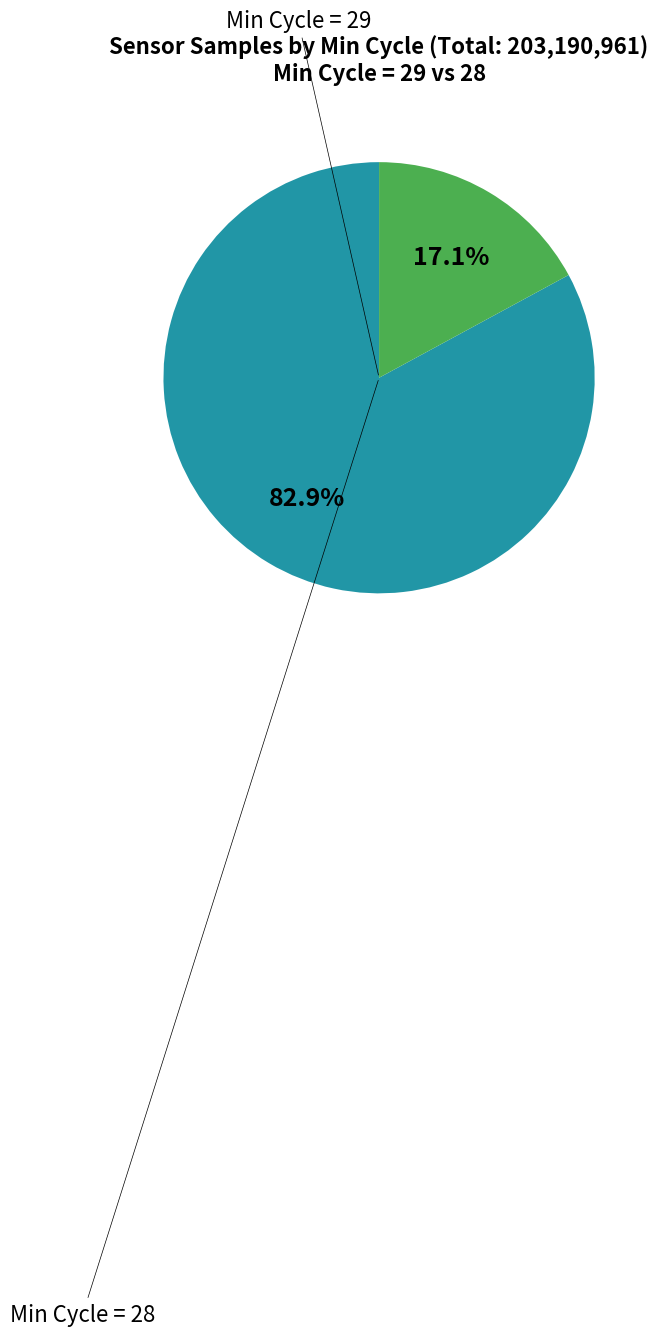

Is there a majority slice in this chart?

Yes